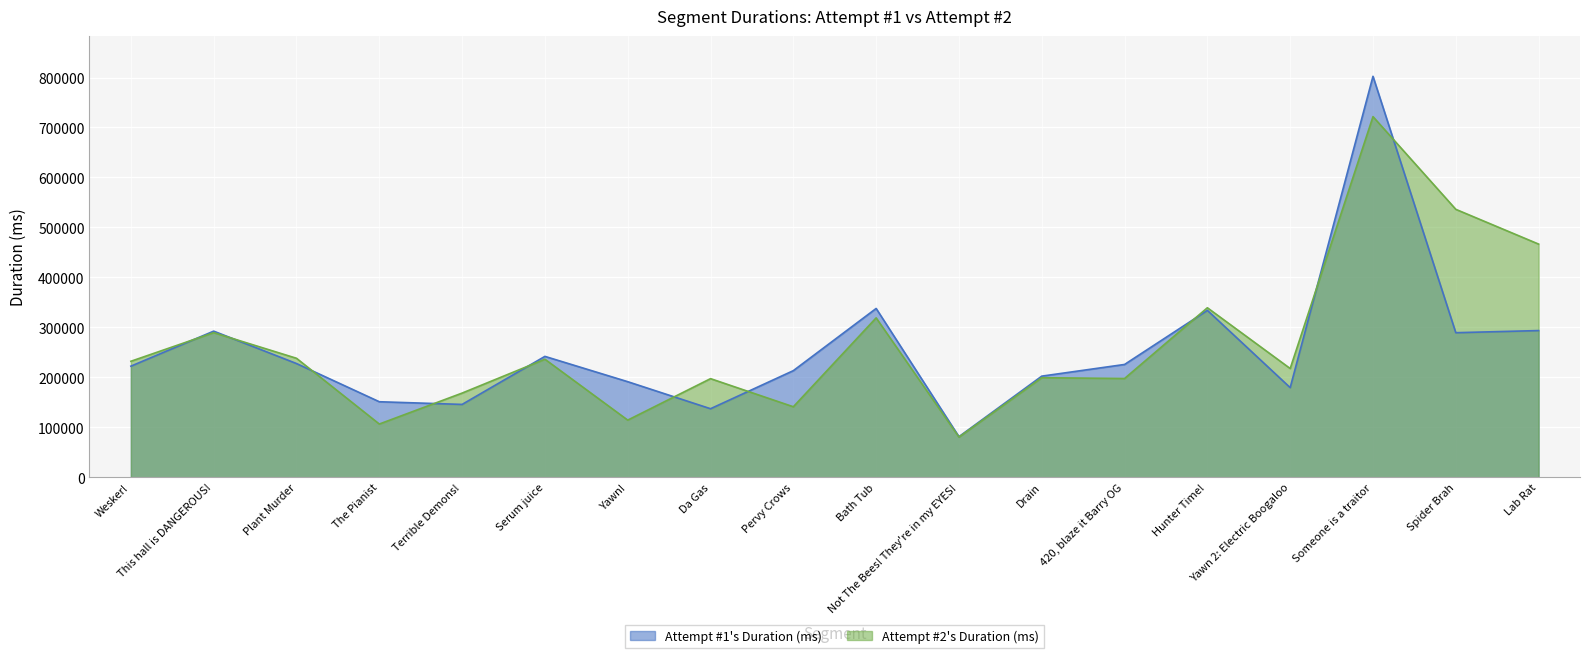

The value of Attempt #1's Duration (ms) at Da Gas is 39485. True or false?

False